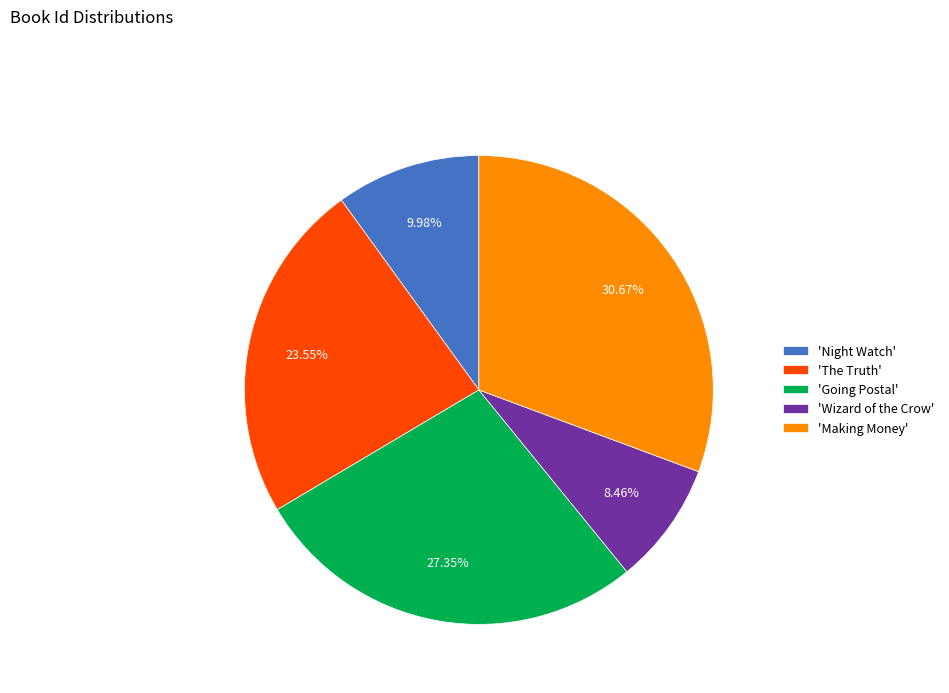

Rank the categories by value from highest to lowest.

'Making Money', 'Going Postal', 'The Truth', 'Night Watch', 'Wizard of the Crow'